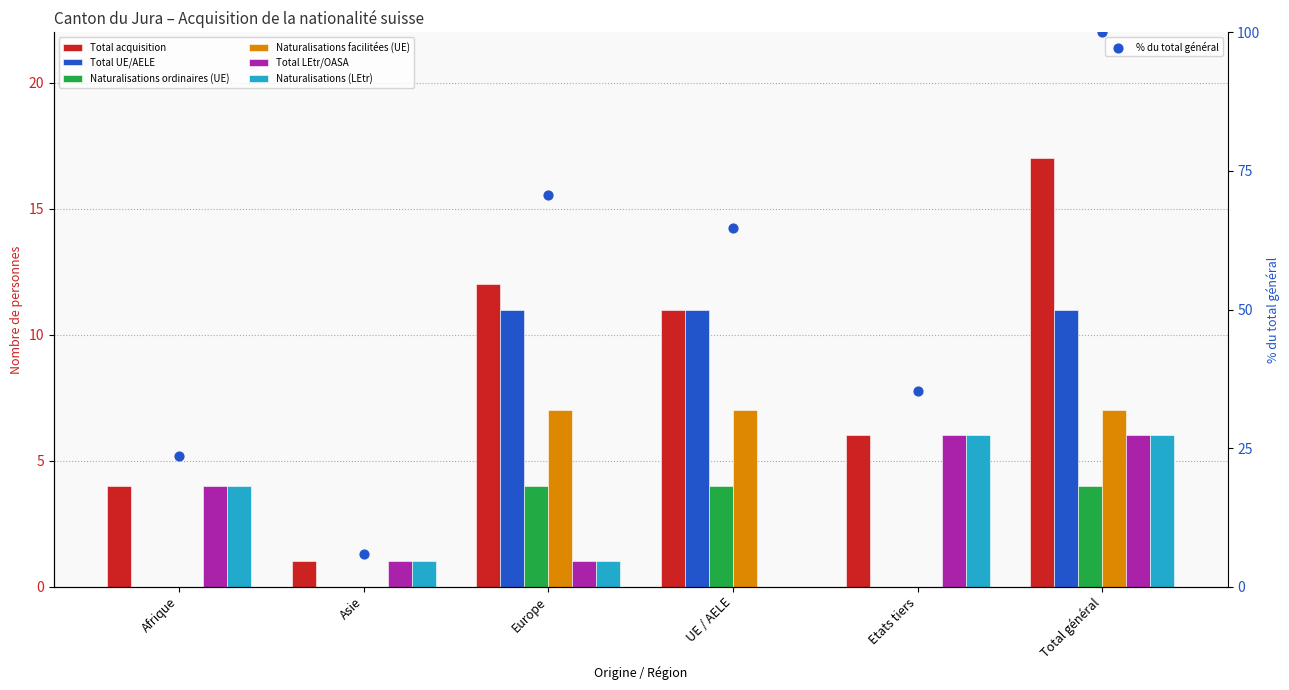

Which series has the widest spread of Y values?

Total acquisition